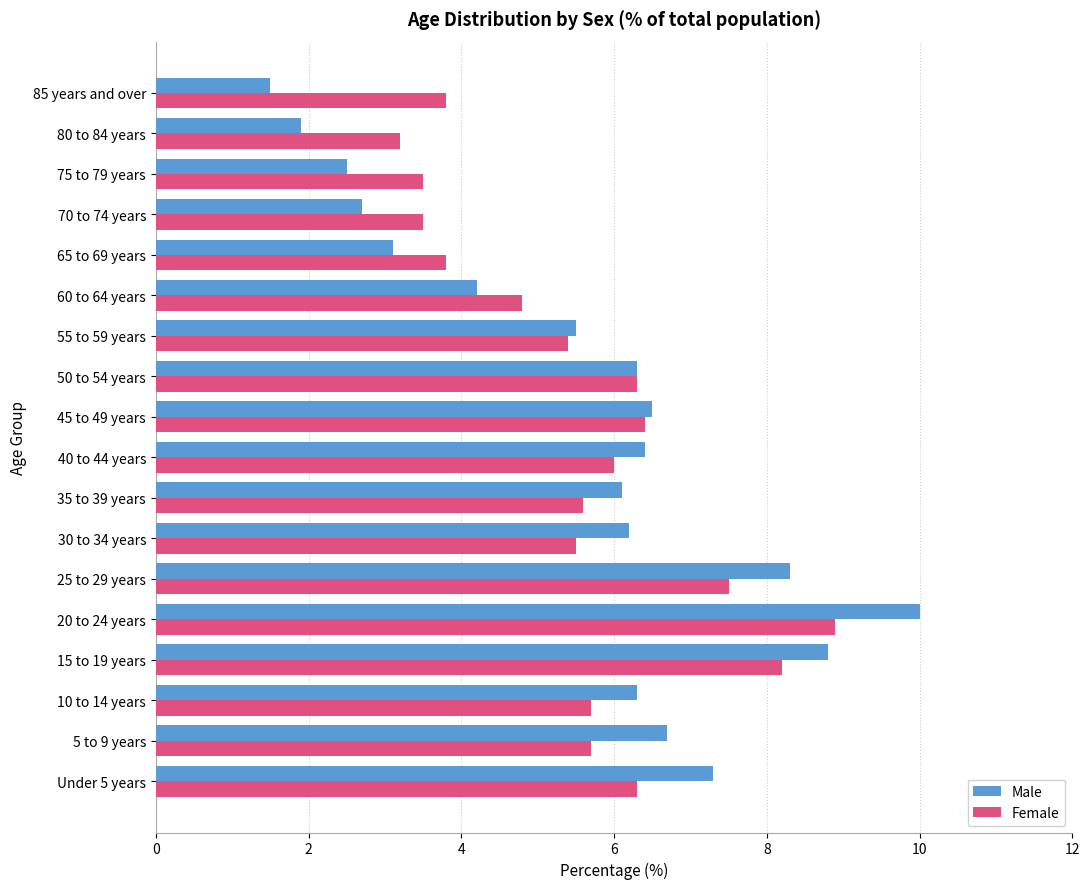

What is the sum of all Male values?

100.3